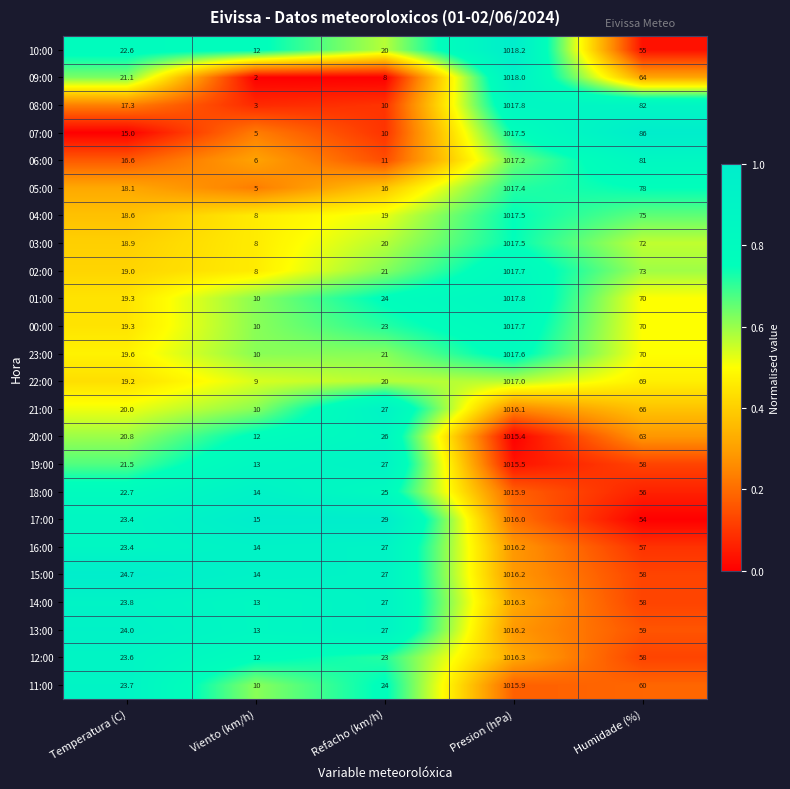

What is the difference between the highest and lowest values at Viento (km/h)?

13.0